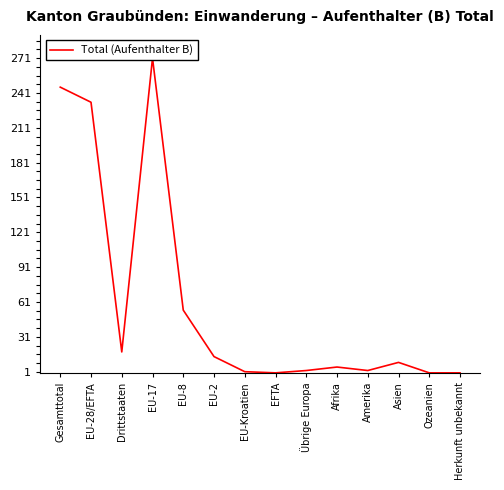

How many values are above zero?

11